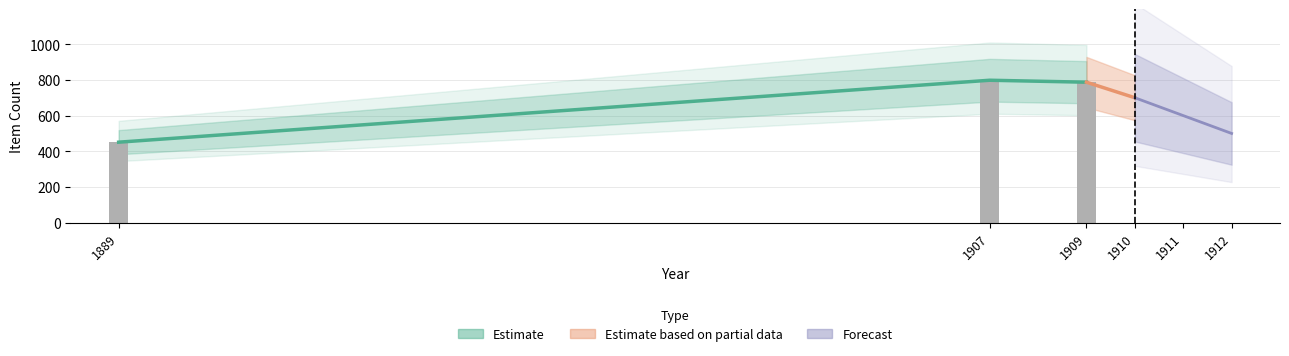

The chart shows a value of 1045 at 1909. True or false?

False